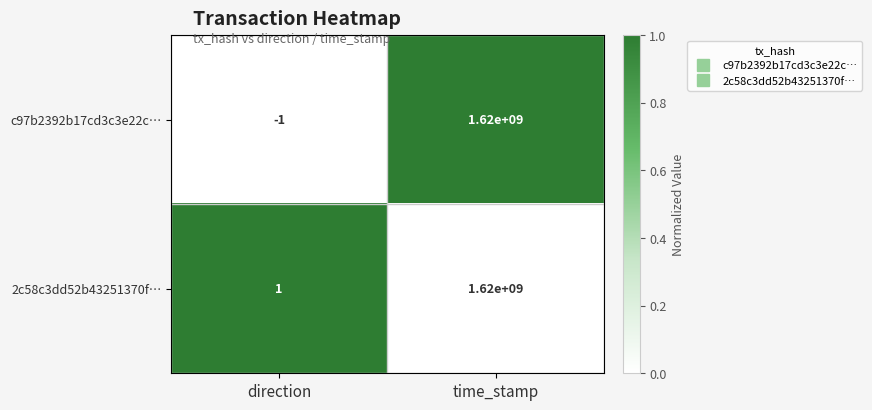

At which category is the sum across all series the highest?

time_stamp